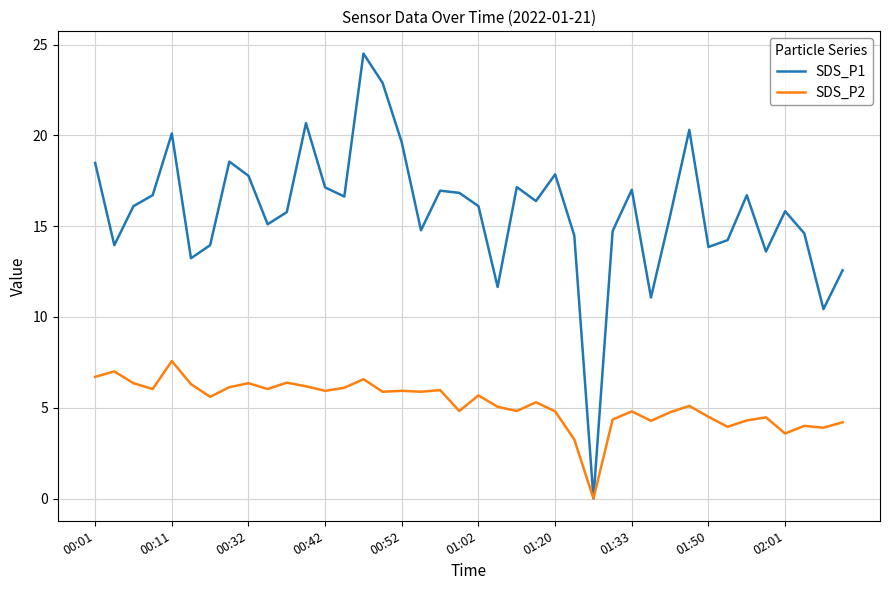

What is the maximum value shown in the chart?

24.5